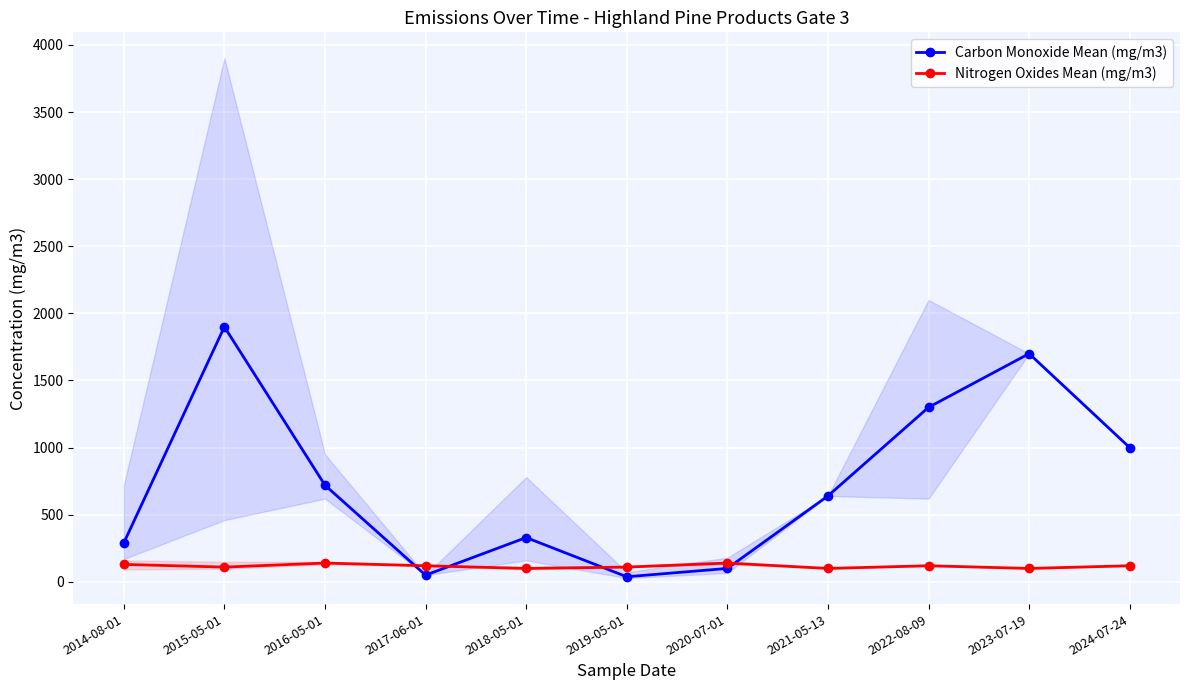

True or false: Nitrogen Oxides Mean (mg/m3) has more than 2 interior local peaks.

True